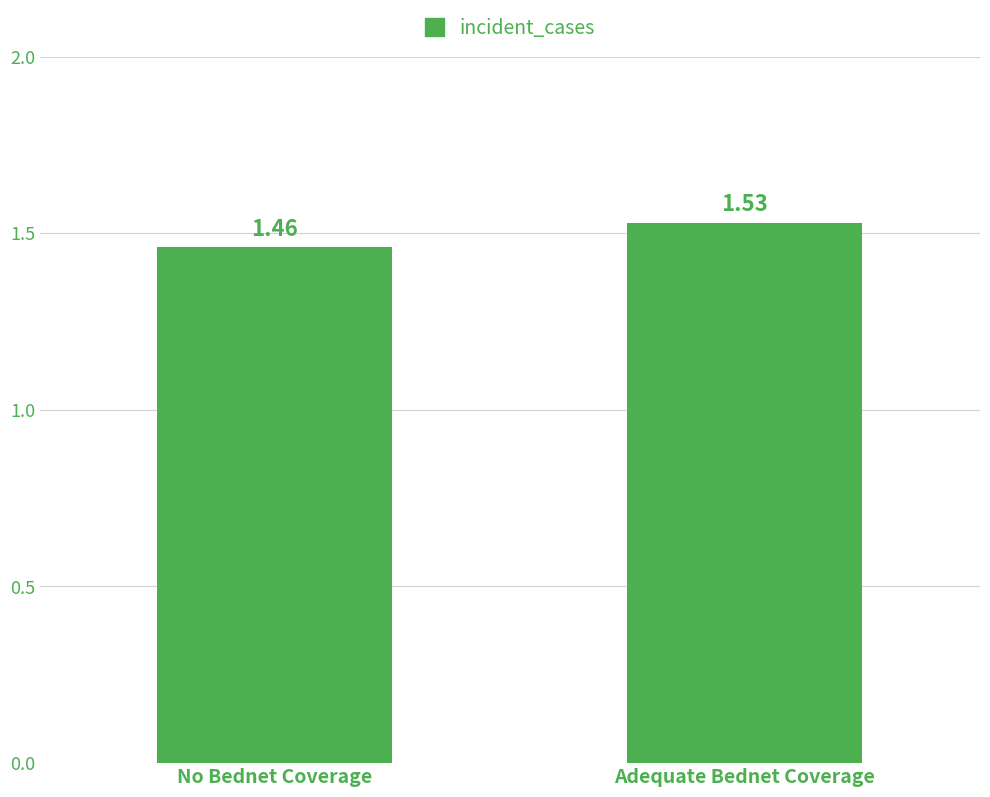

At which label is the value closest to 1?

No Bednet Coverage